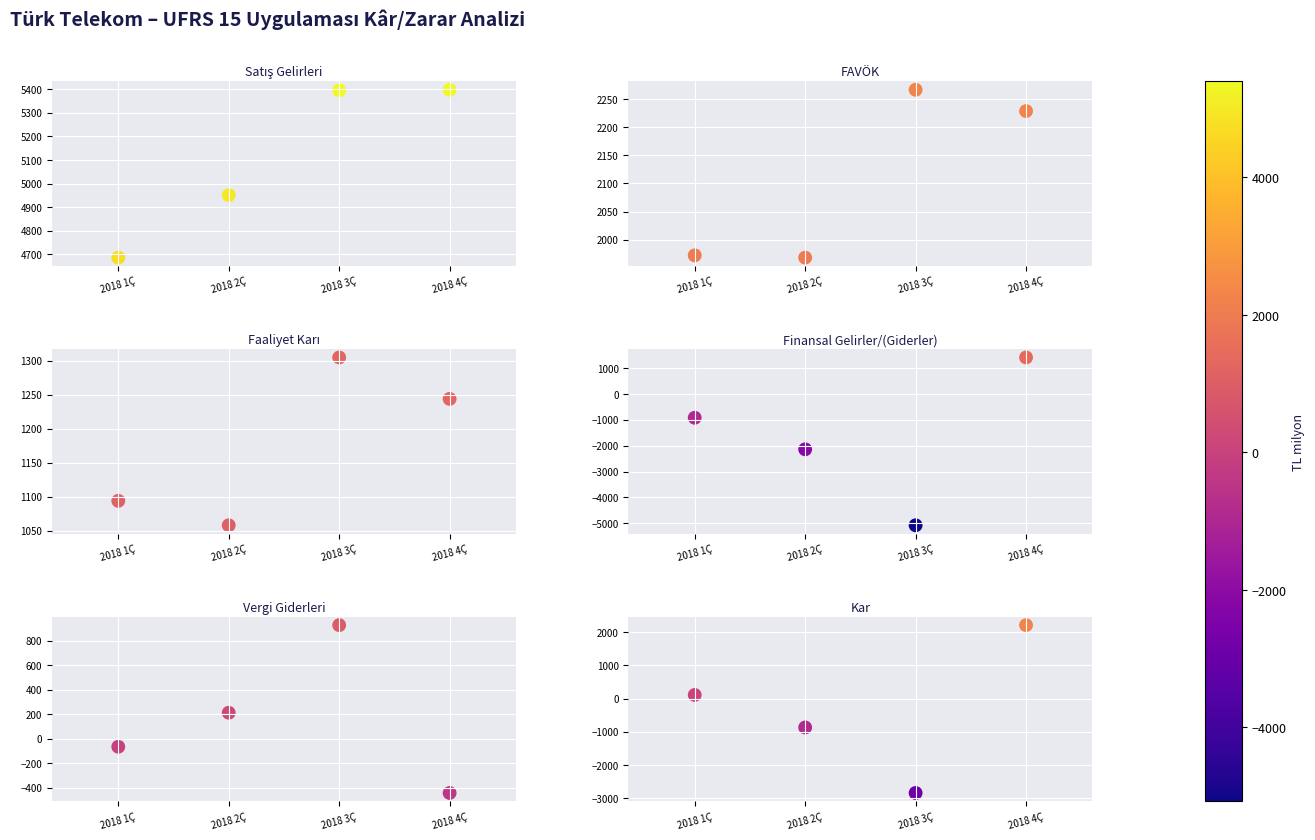

List the labels in order of Satış Gelirleri value, largest first.

2018 4Ç, 2018 3Ç, 2018 2Ç, 2018 1Ç